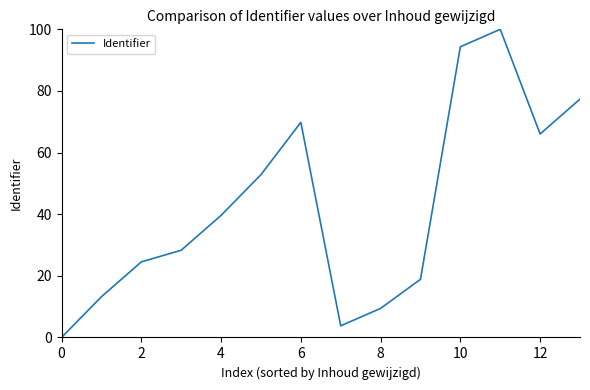

Reading left to right, what are all the values shown in this chart?

0.0	13.2	24.5	28.3	39.6	52.8	69.8	3.8	9.4	18.9	94.3	100.0	66.0	77.4